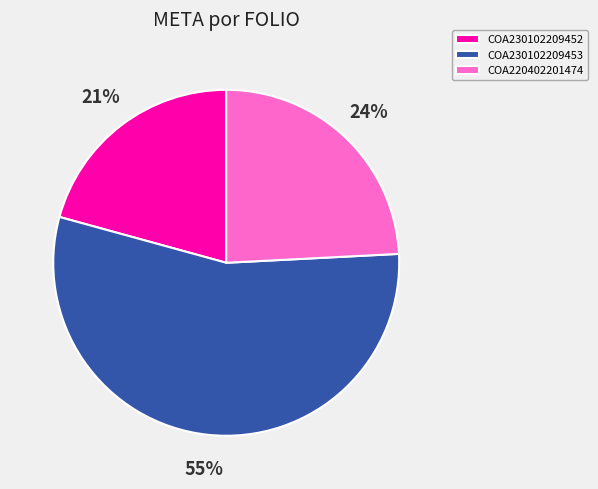

Which category has the smallest portion of the pie?

COA230102209452